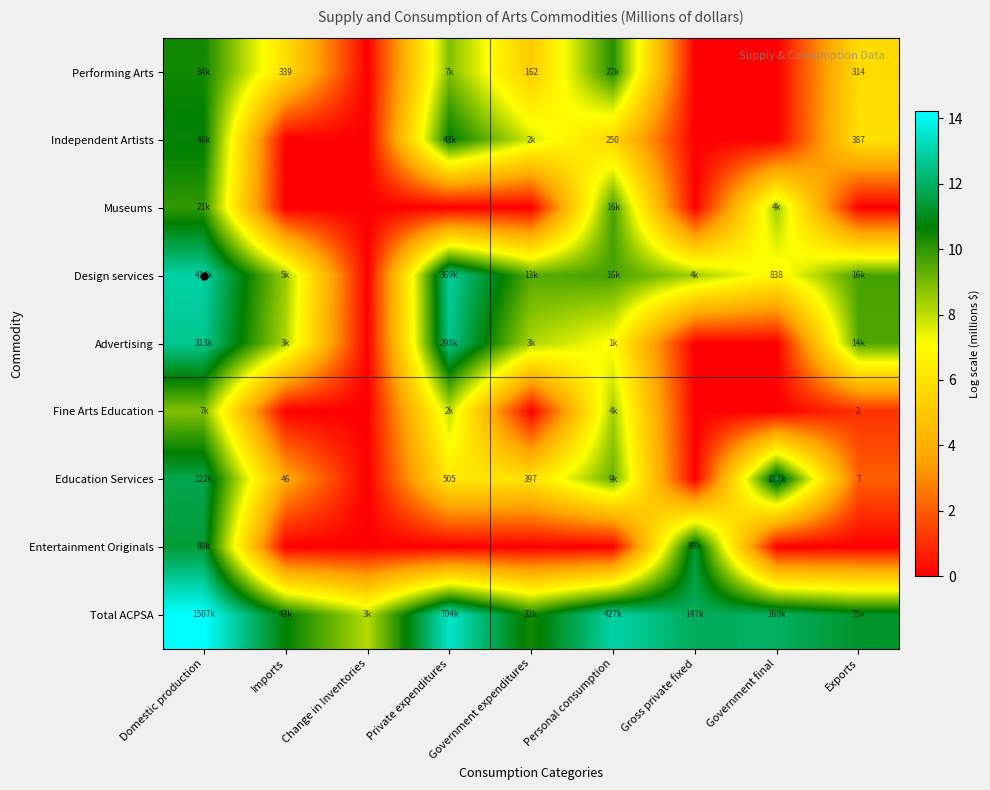

Count the number of categories in the chart.

9